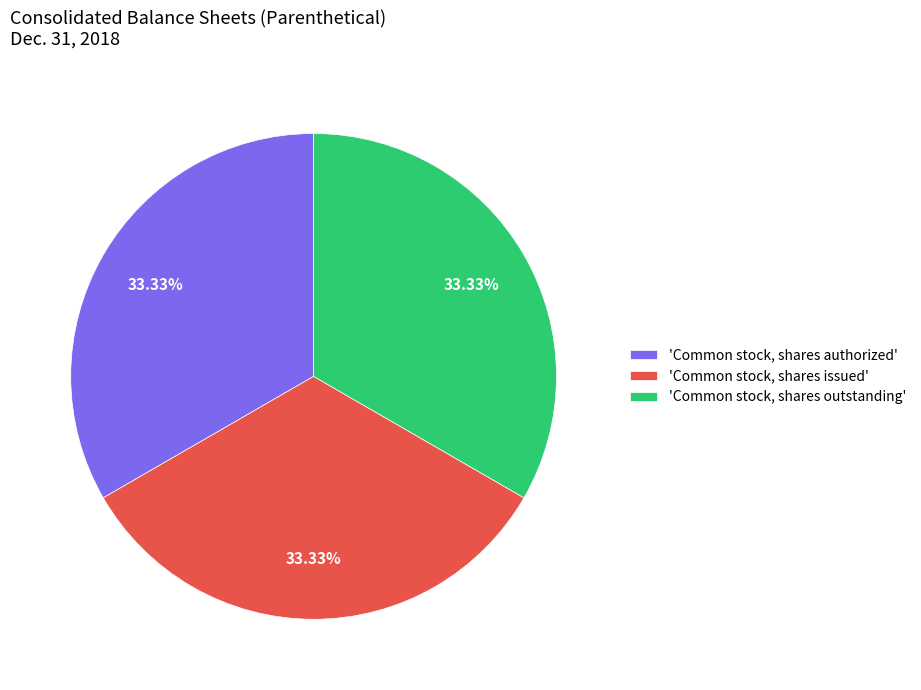

Does any single category account for the majority?

No